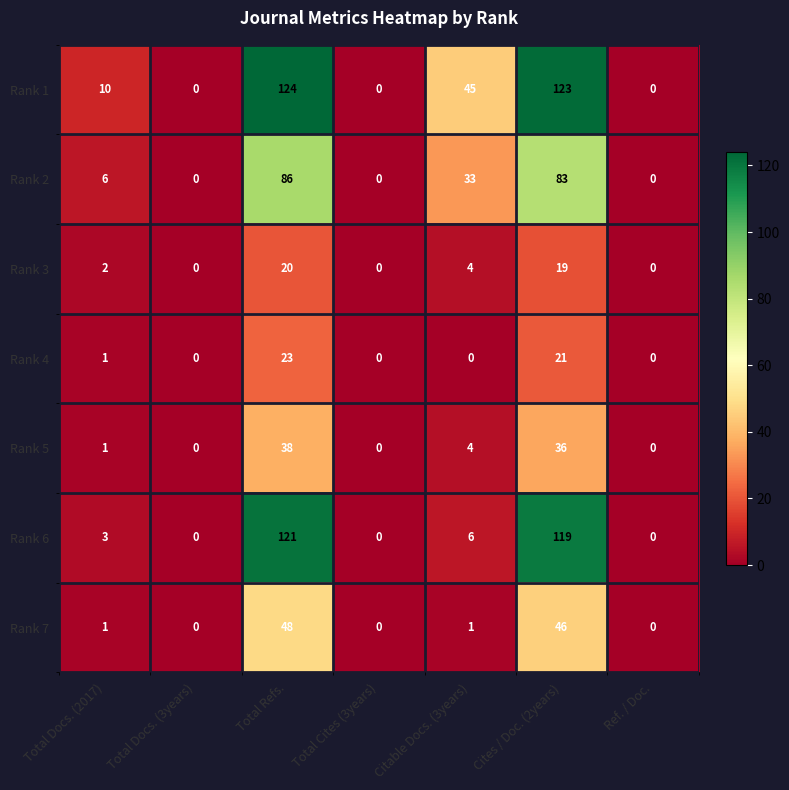

What is the approximate value of Rank 5 at Citable Docs. (3years)?

4